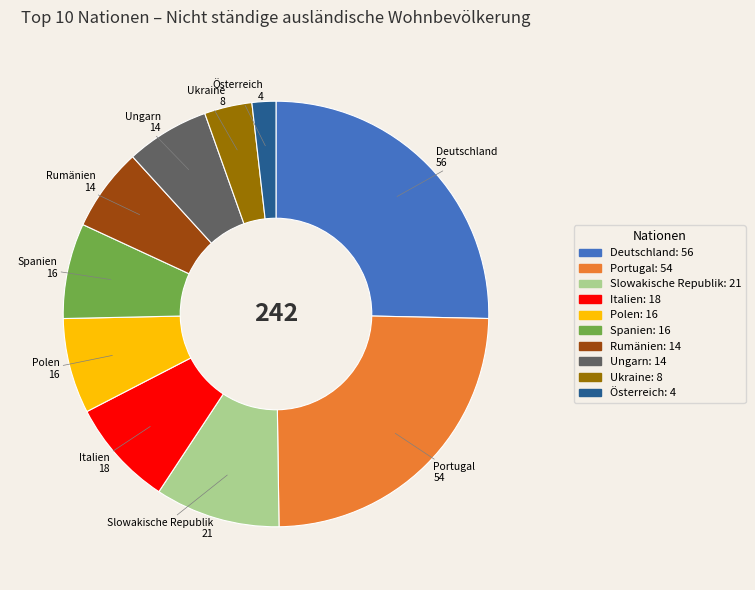

Count the number of slices in the pie.

10